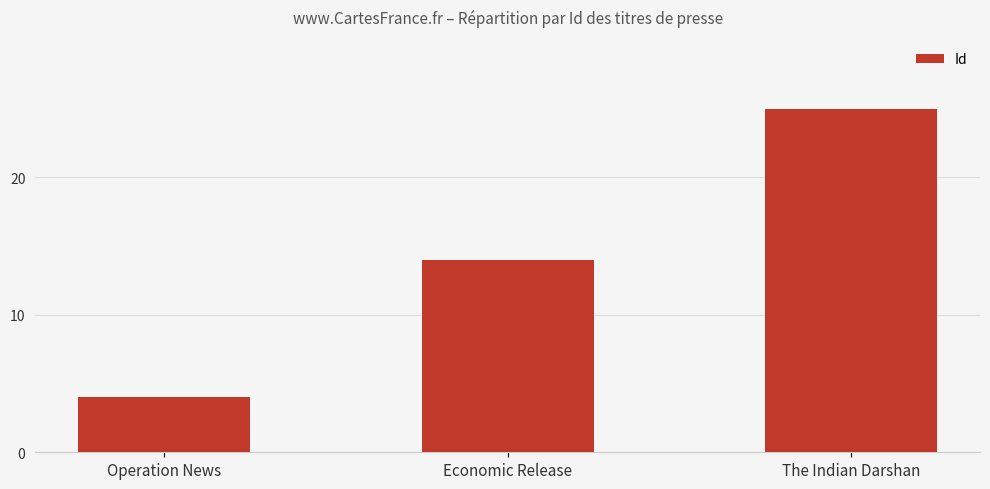

Reading right to left, what are all the values shown in this chart?

25	14	4